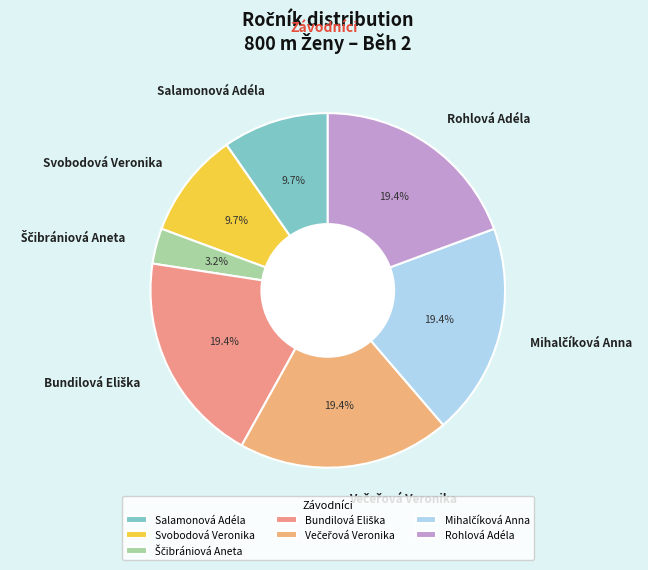

To the nearest percent, what is the average slice percentage?

14%